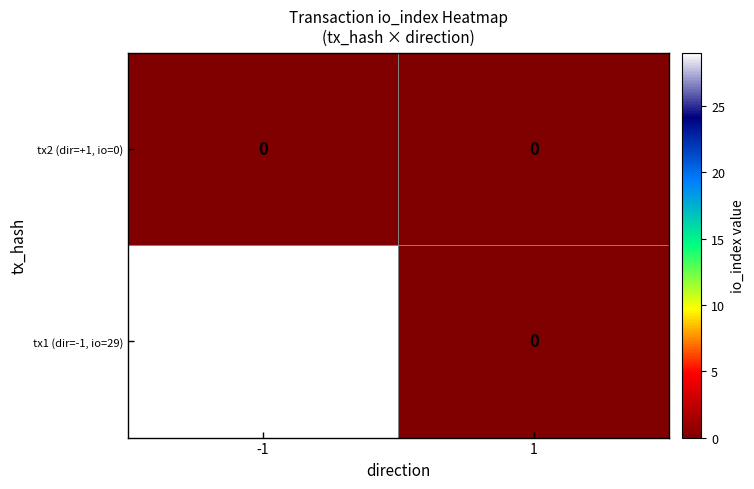

Reading left to right, what are all the values shown in this chart?

tx2 (dir=+1, io=0): 0	0
tx1 (dir=-1, io=29): 29	0